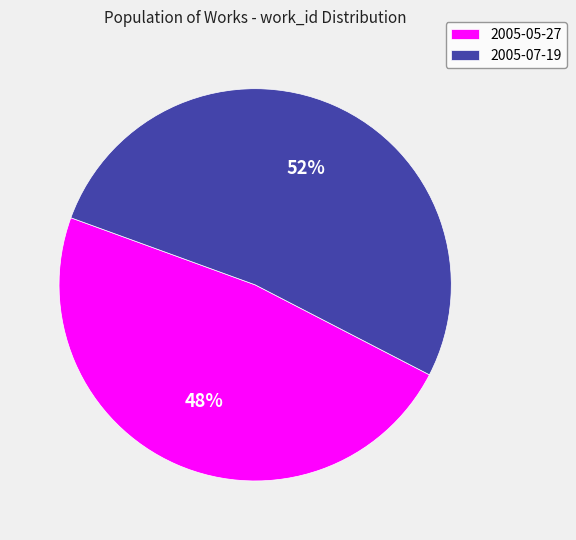

Combined, do 2005-05-27 and 2005-07-19 account for over 50%?

Yes